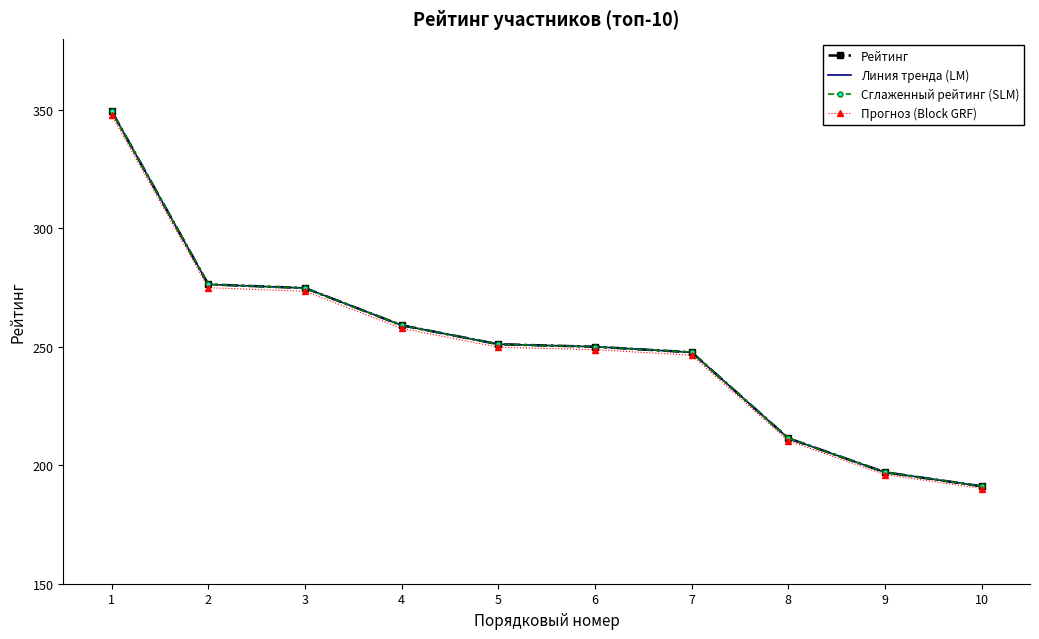

At which label does Сглаженный рейтинг (SLM) first exceed 251?

1